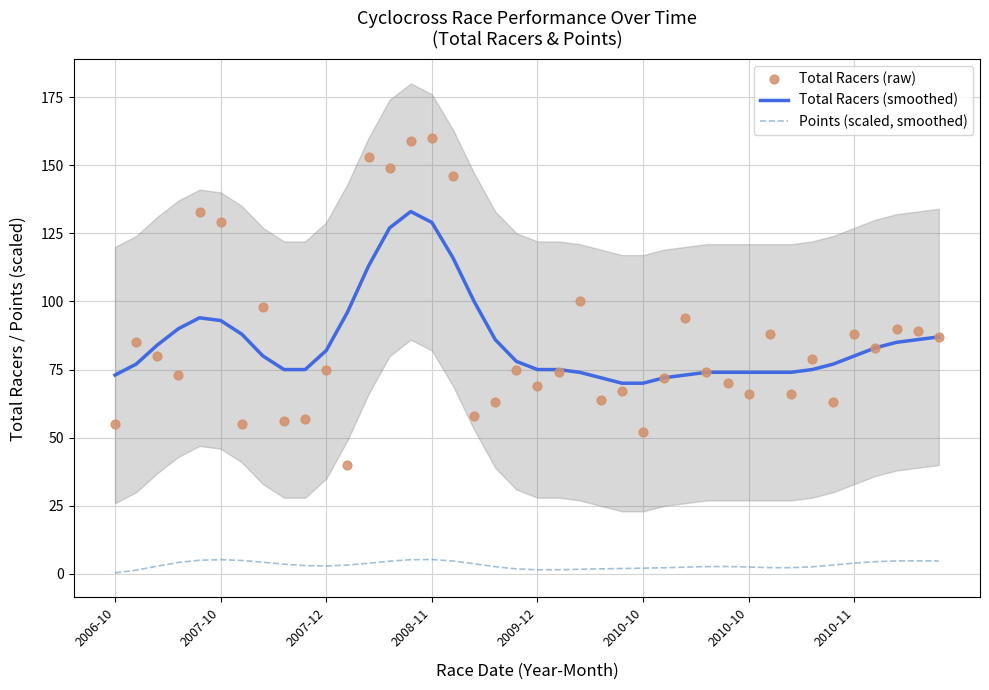

At how many categories does at least one series exceed 141?

5